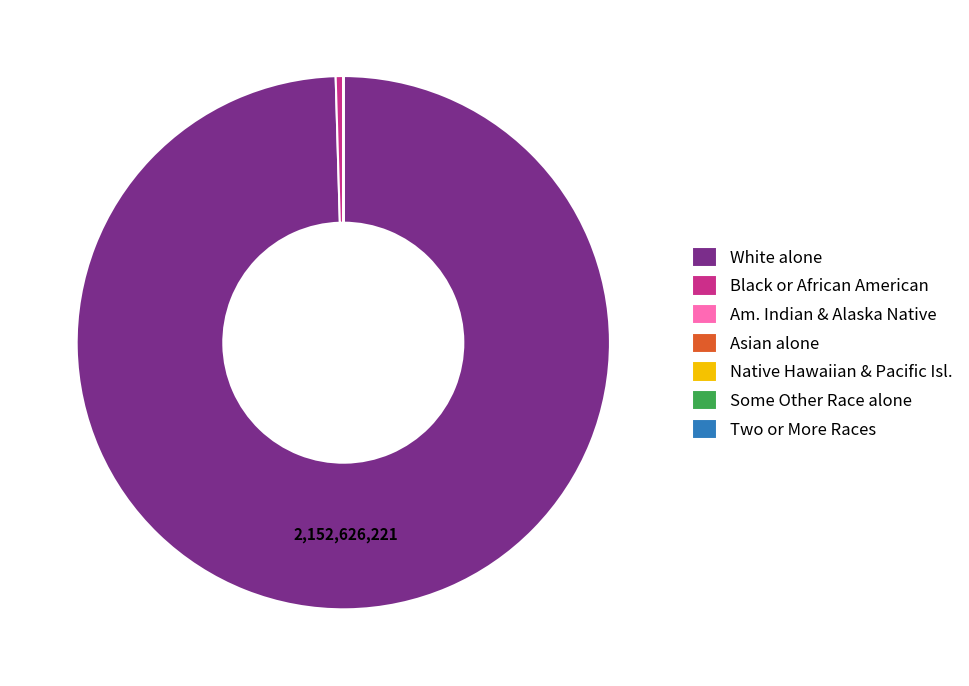

Does White alone represent more than half of the total?

Yes